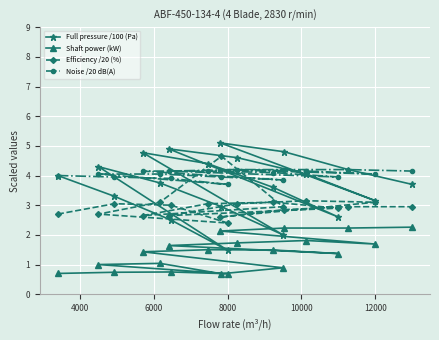

List the series in order of their peak value, highest first.

Full pressure /100 (Pa), Efficiency /20 (%), Noise /20 dB(A), Shaft power (kW)